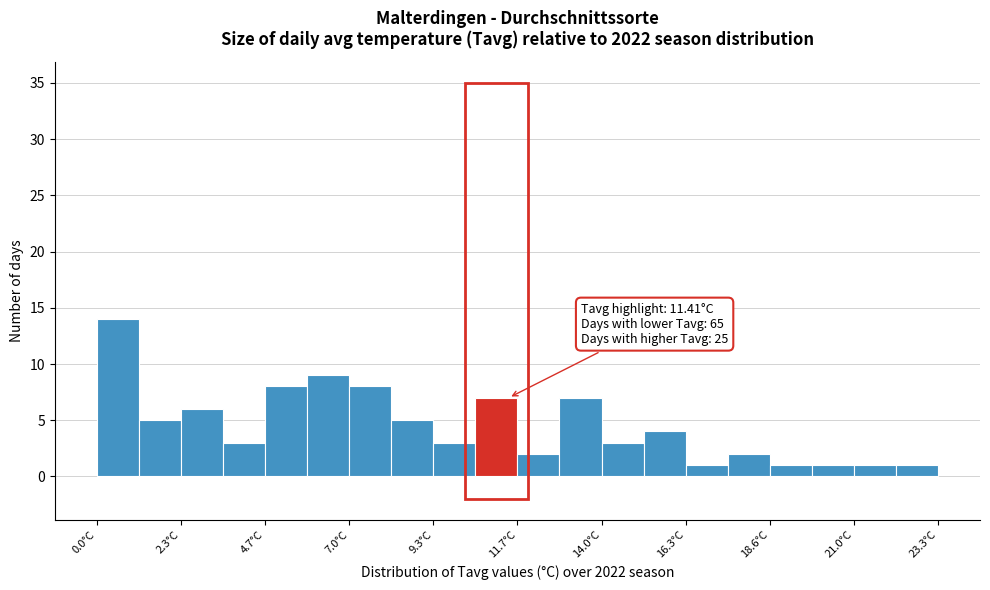

Read against the x-axis, roughly where is the centre of the tallest bar?

0.5